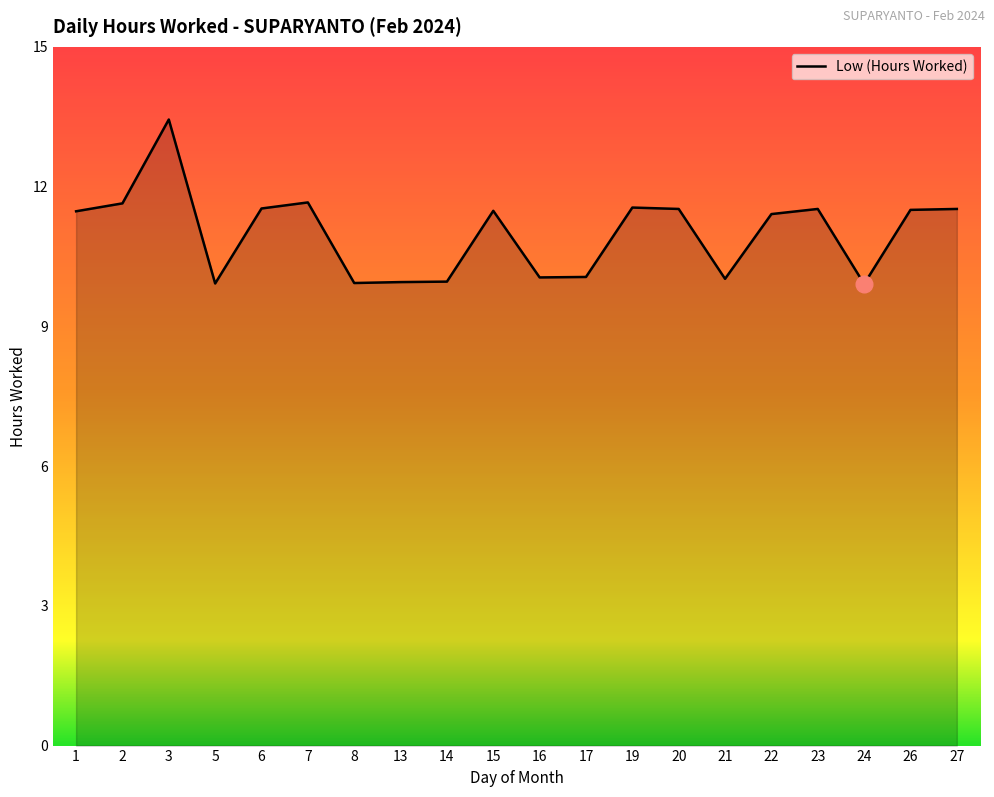

What is the sum of the values at 15 and 6?

23.0